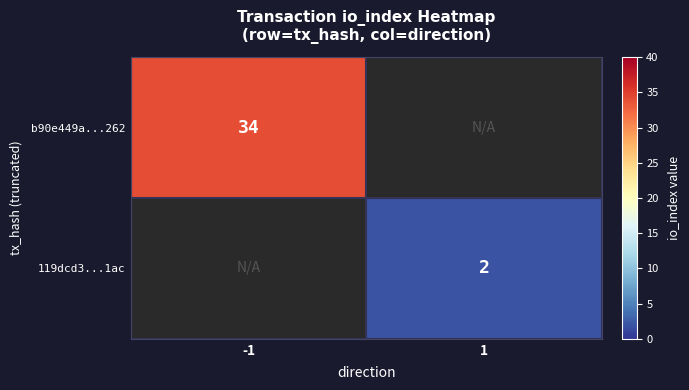

The value of 119dcd3...1ac at 1 is 4. True or false?

False